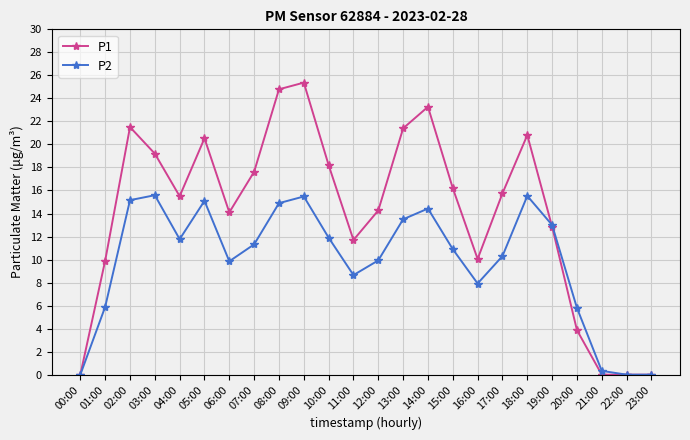

How many interior local peaks does the P2 series have?

5